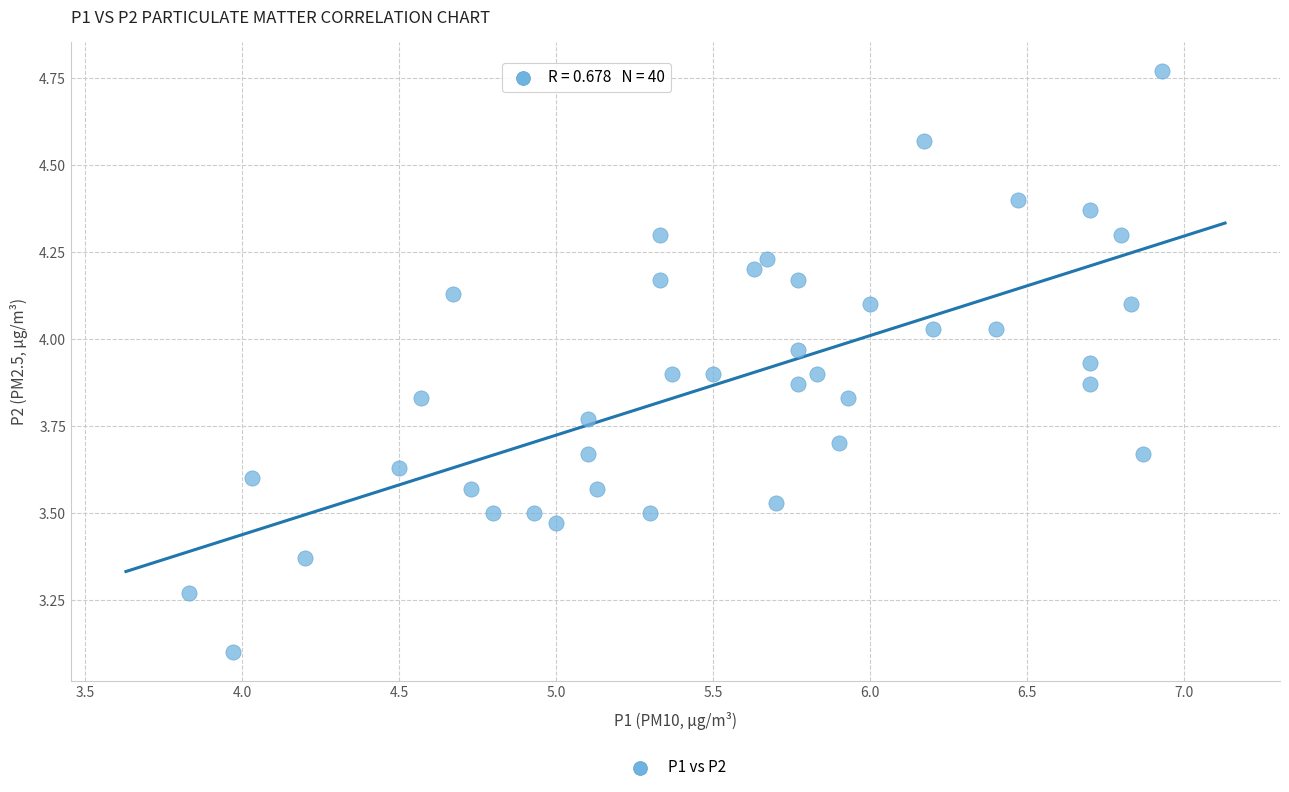

What Y value in the scatter plot is closest to 3?

3.1